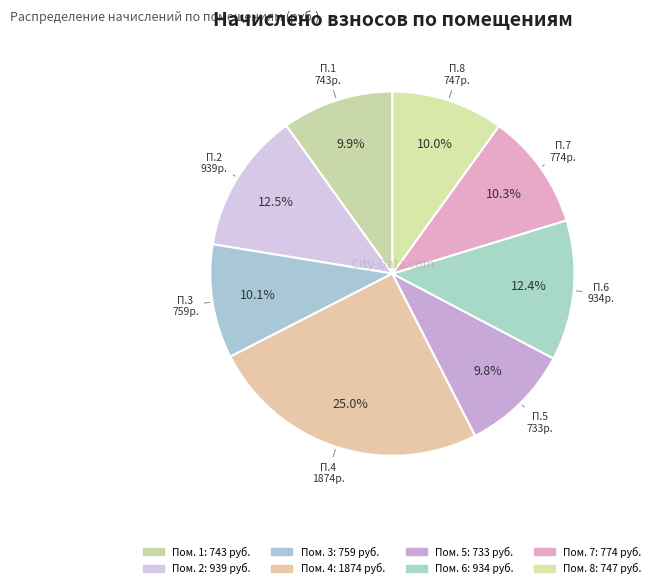

What is the largest slice in the pie chart?

4